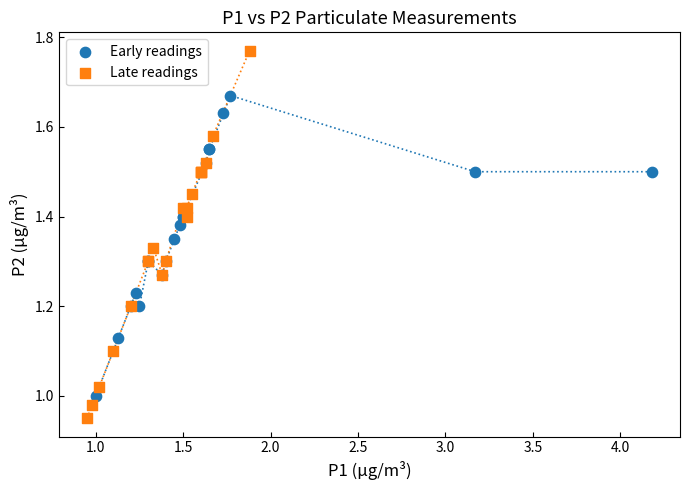

Which series has the widest spread of Y values?

Late readings